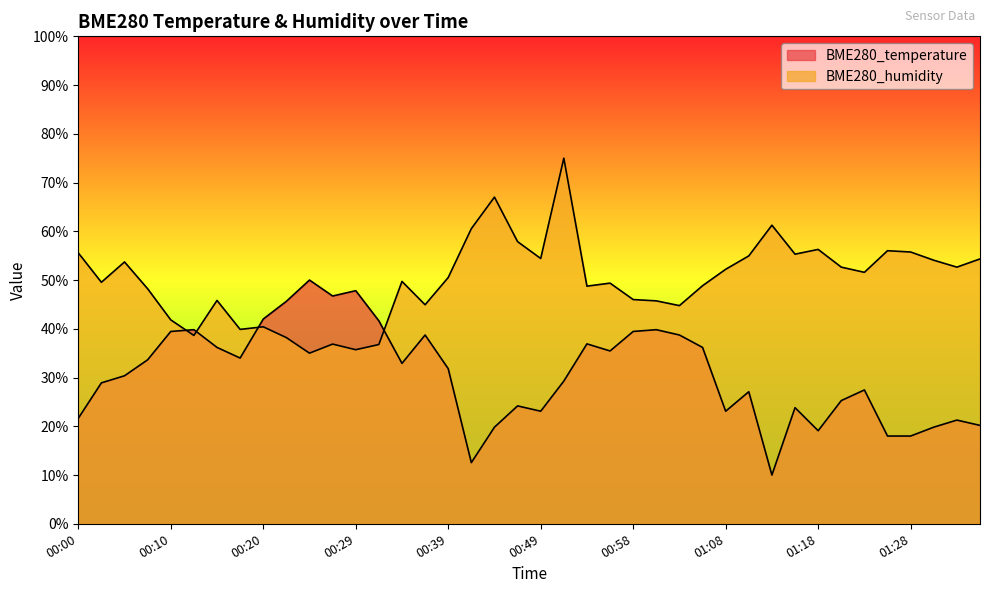

Between which two adjacent categories do BME280_temperature and BME280_humidity first intersect?

00:10 and 00:12